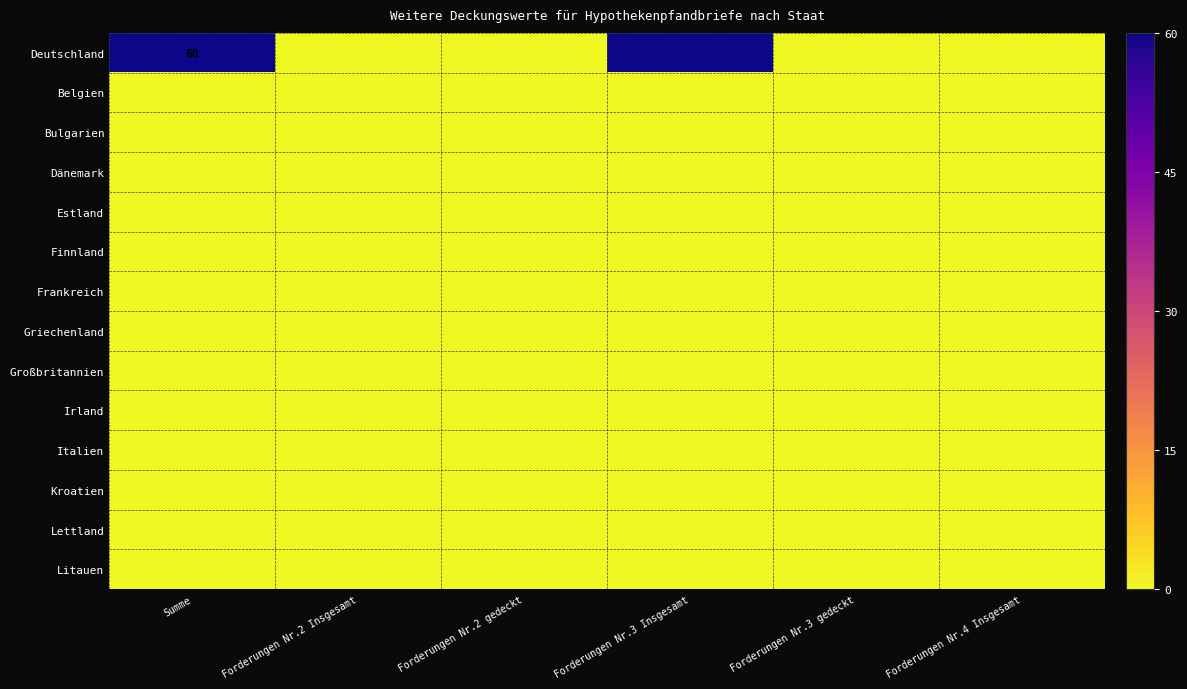

Is the value of Bulgarien at Forderungen Nr.2 Insgesamt greater than the value of Kroatien at Summe?

No